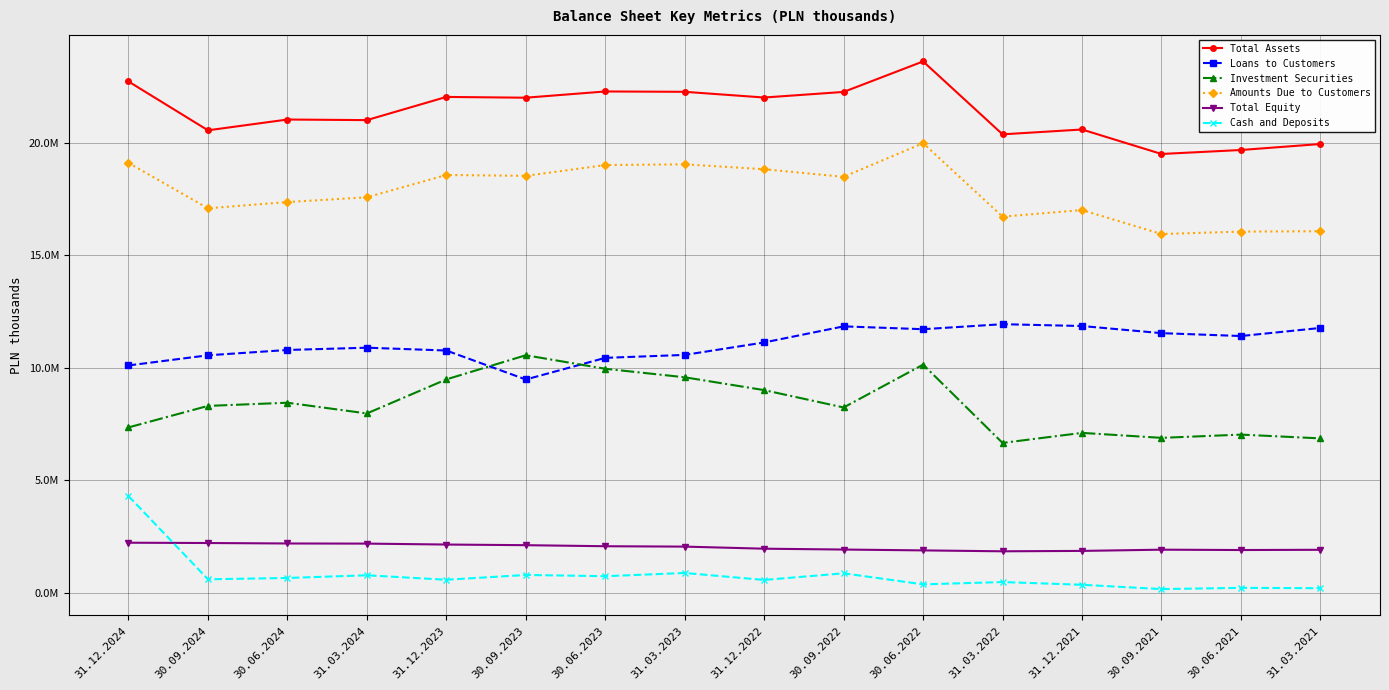

What are all the series names shown in the legend?

Total Assets, Loans to Customers, Investment Securities, Amounts Due to Customers, Total Equity, Cash and Deposits